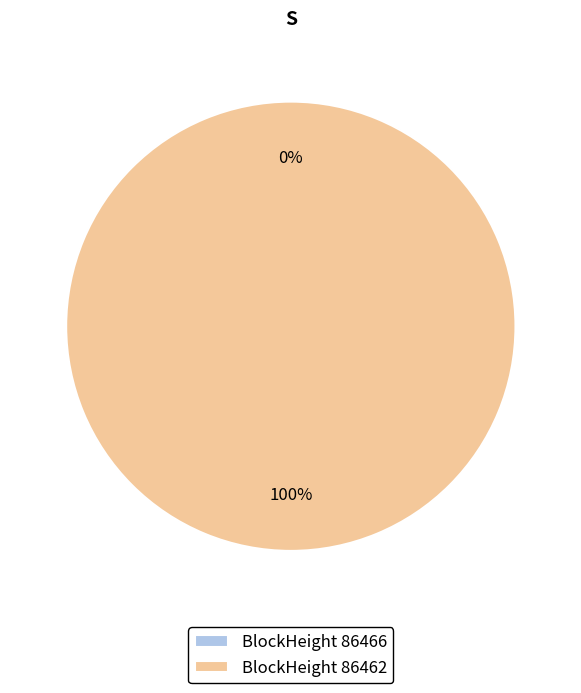

Is there any slice that represents more than half of the pie?

Yes